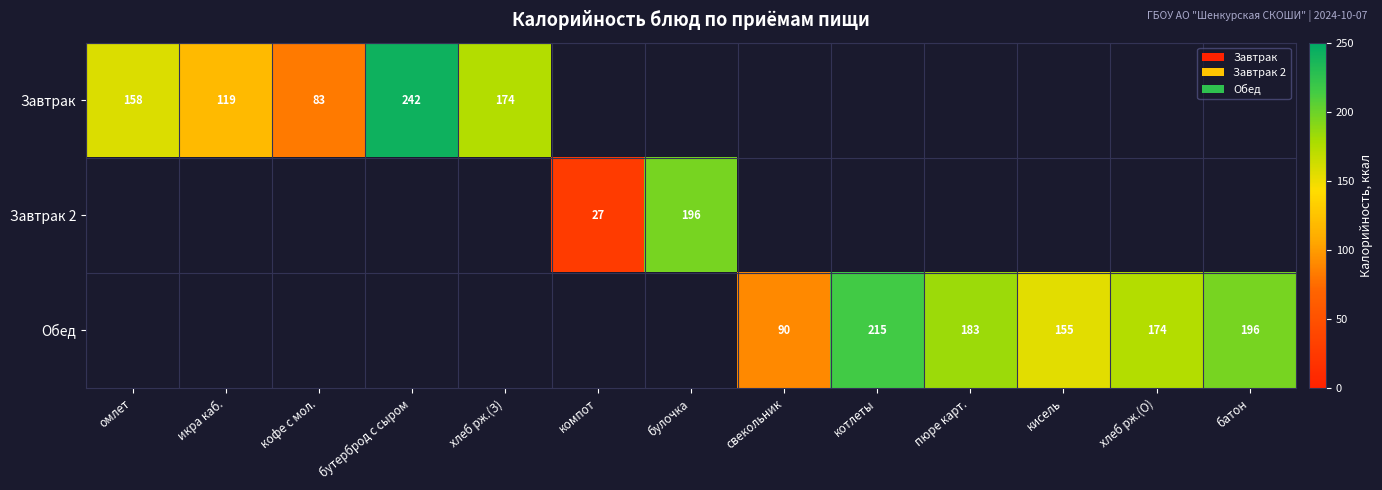

What is the difference between the Обед values at батон and пюре карт.?

13